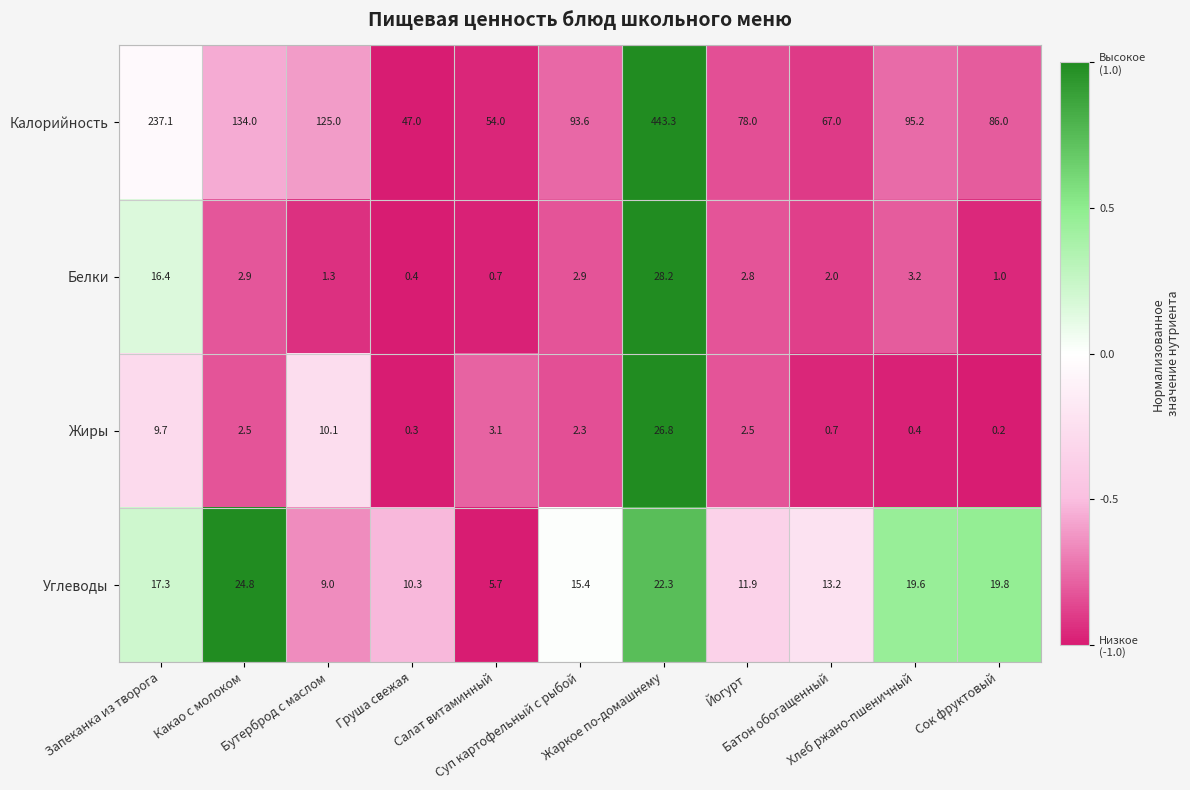

What is the difference between the maximum and minimum values in the Жиры series?

26.6